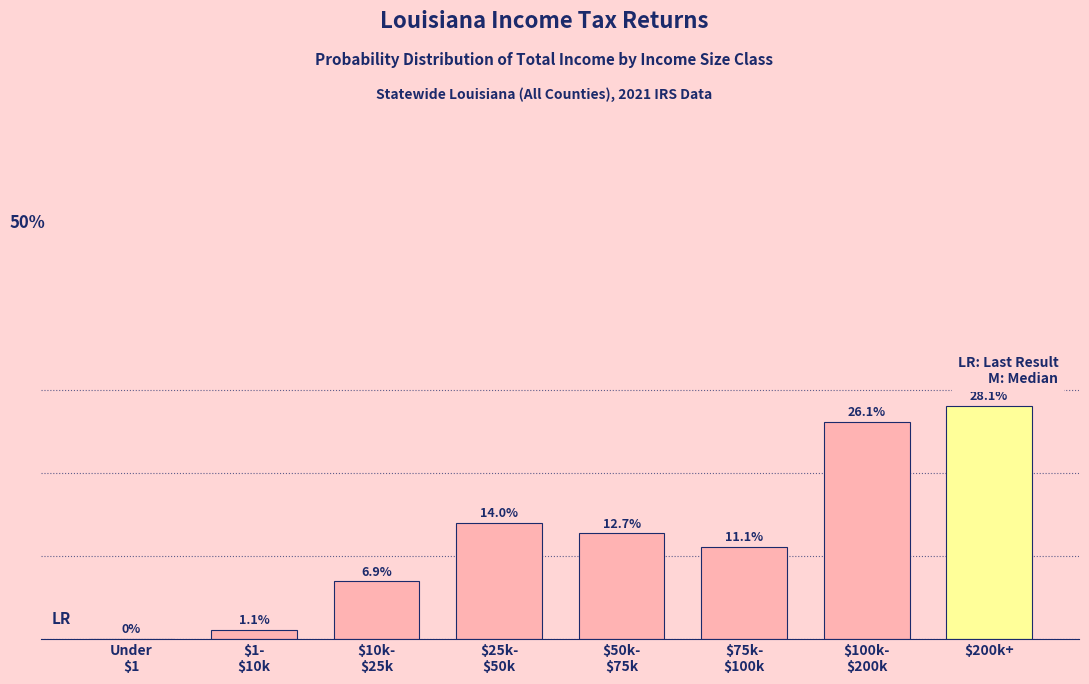

At which category does the chart reach its peak across all series?

$200k+